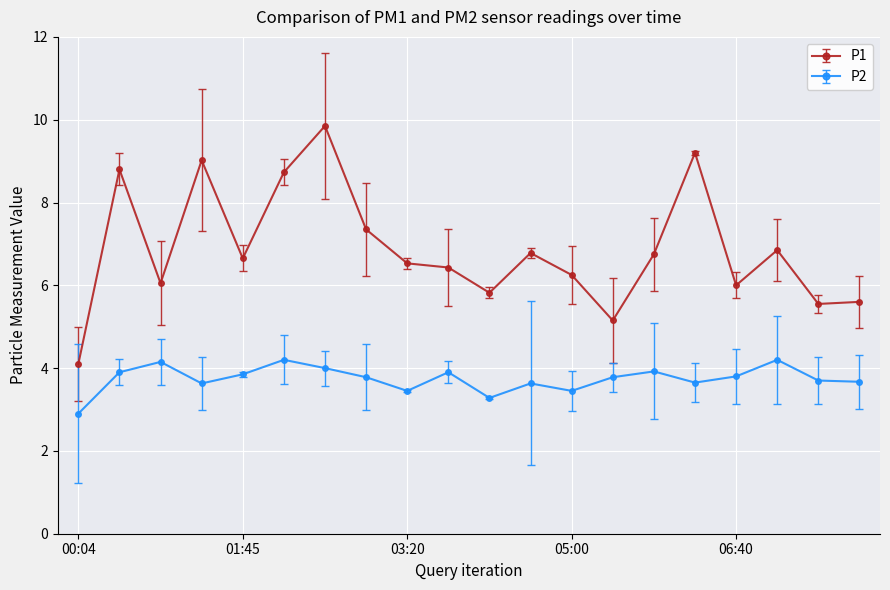

Does the chart display data point markers on the line(s)?

Yes